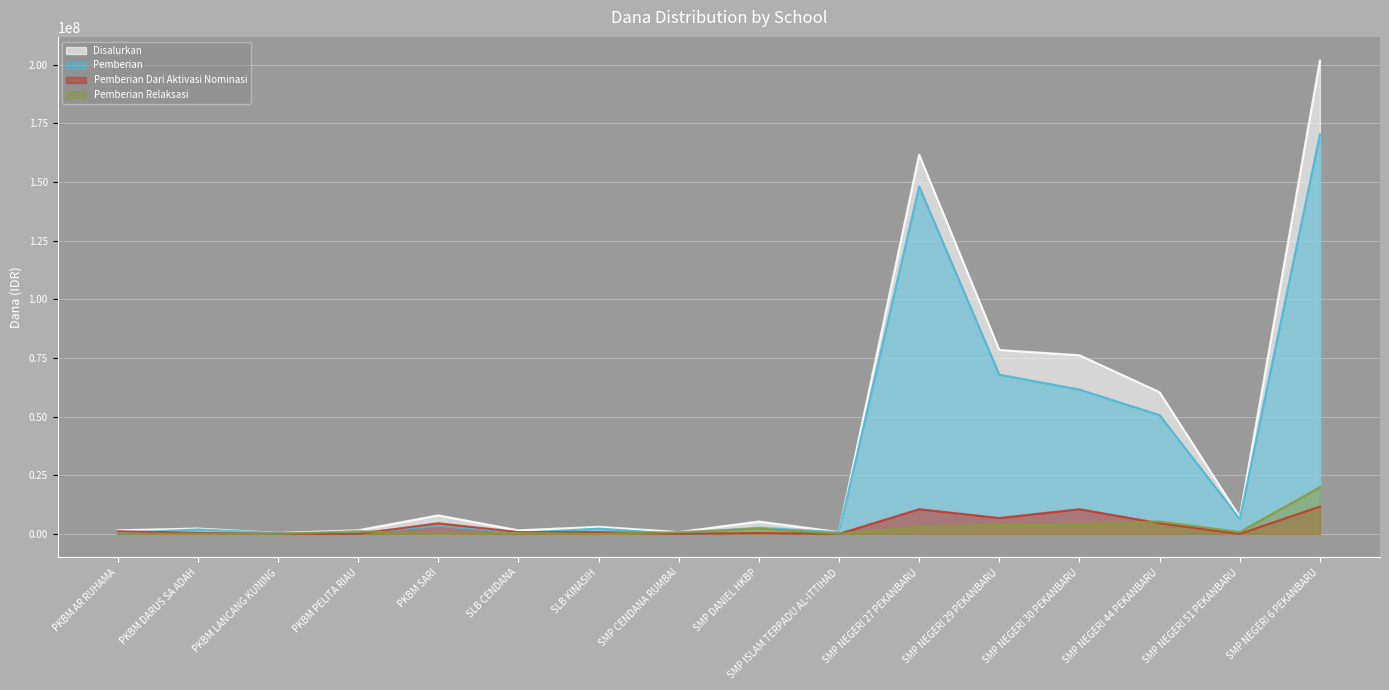

What is the value of the Pemberian Dari Aktivasi Nominasi point at the 14th from the left?

4500000